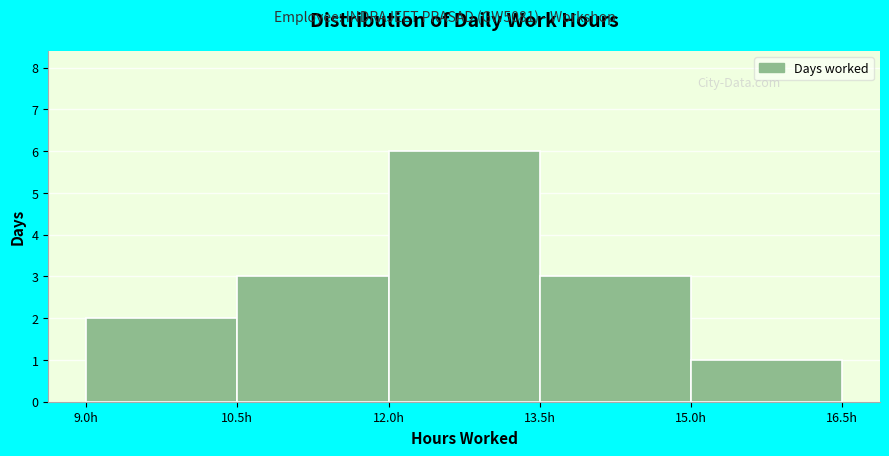

Reading left to right, transcribe this chart: for each bar, give the range it covers on the x-axis and its height. Neither the bar edges nor the heights are printed on the chart, so give them approximately, as read against the axes.

9.0 to 10.5: 2
10.5 to 12.0: 3
12.0 to 13.5: 6
13.5 to 15.0: 3
15.0 to 16.5: 1